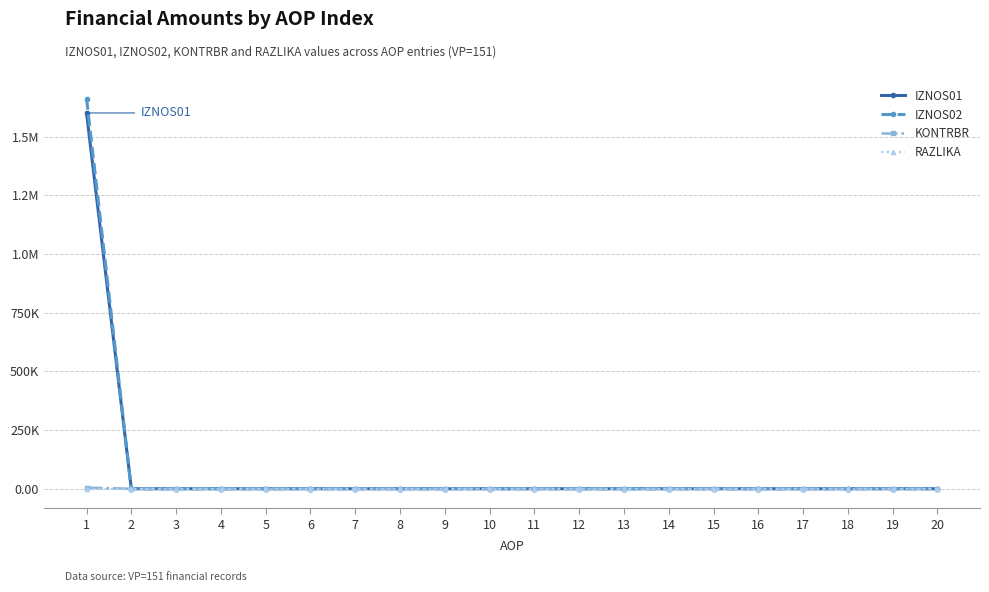

Does the chart have visible grid lines?

Yes